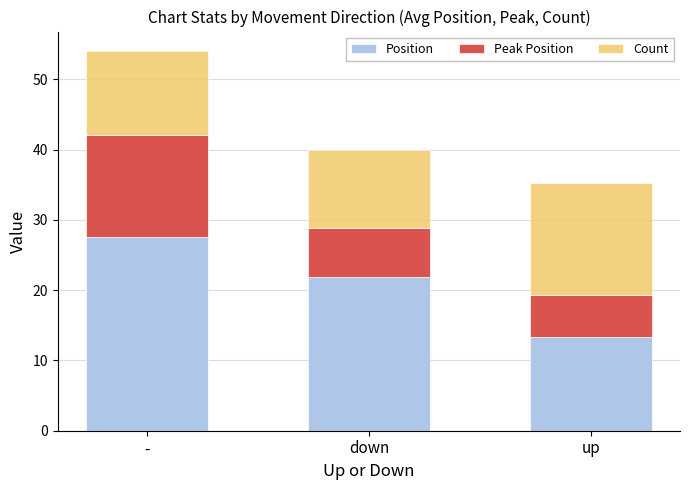

Which category has the lowest value in the Position series?

up